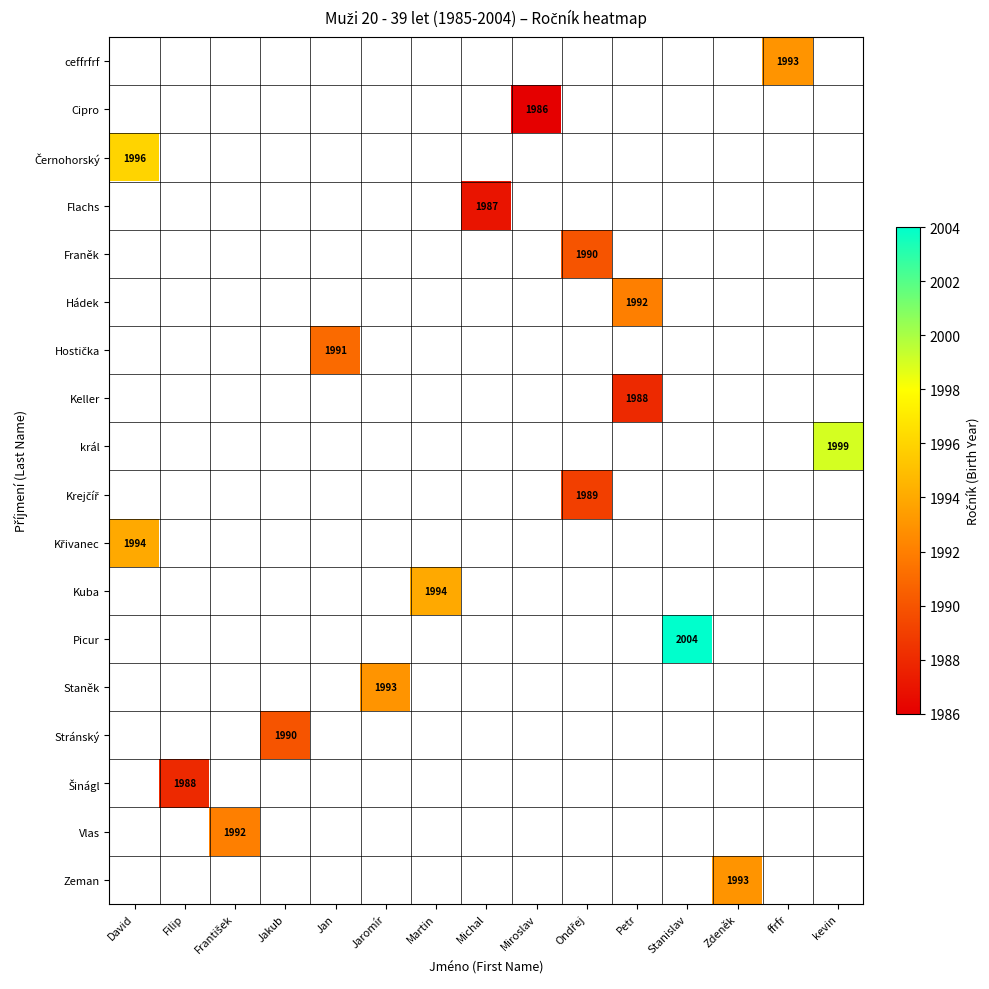

Is it true that Hádek equals 1992 at Petr?

True